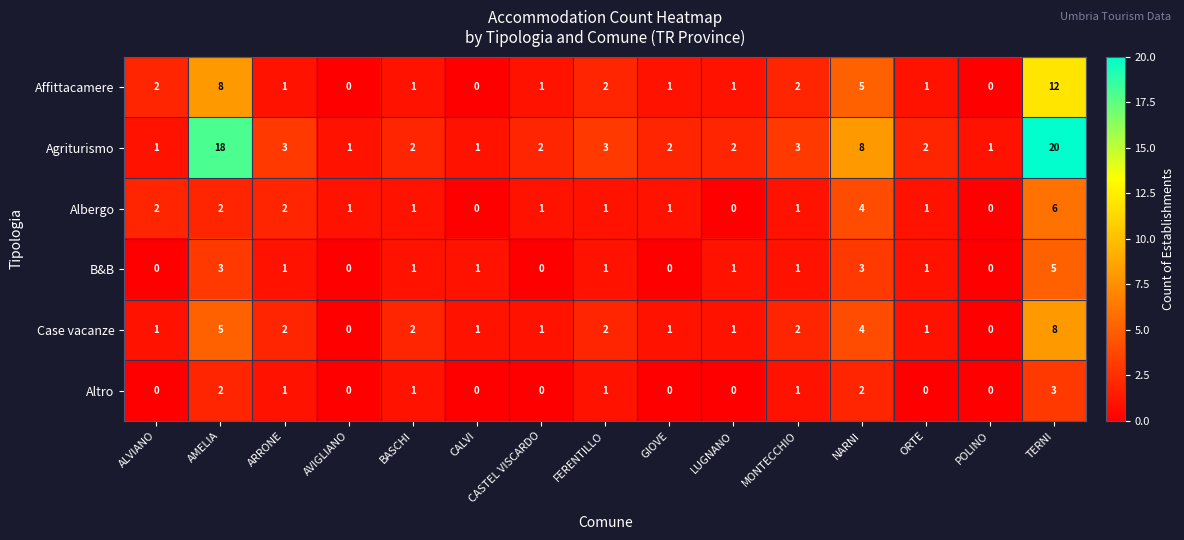

The B&B series shows 1 at NARNI. True or false?

False